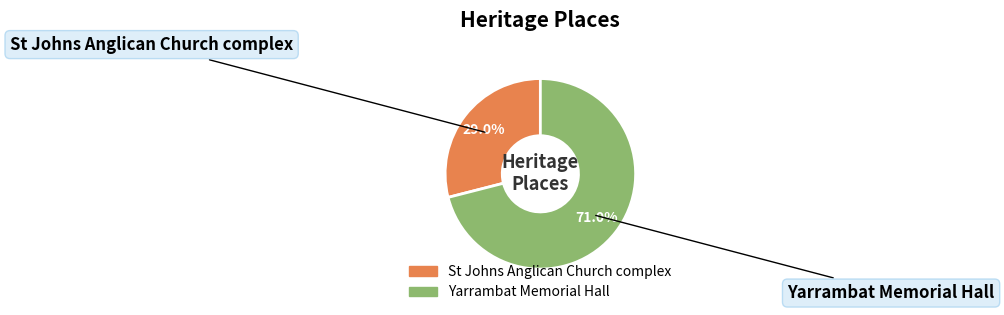

What percentage is the St Johns Anglican Church complex slice, to the nearest percent?

29%